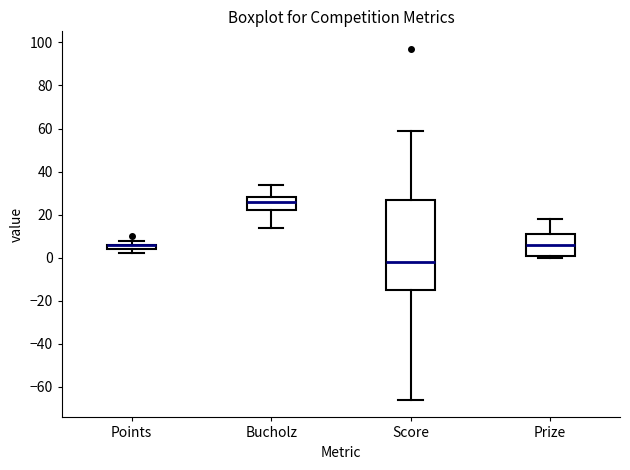

Where is the upper edge of the box for Score on the y-axis? The values are not printed on the chart, so give them approximately, as read against the axis.

28